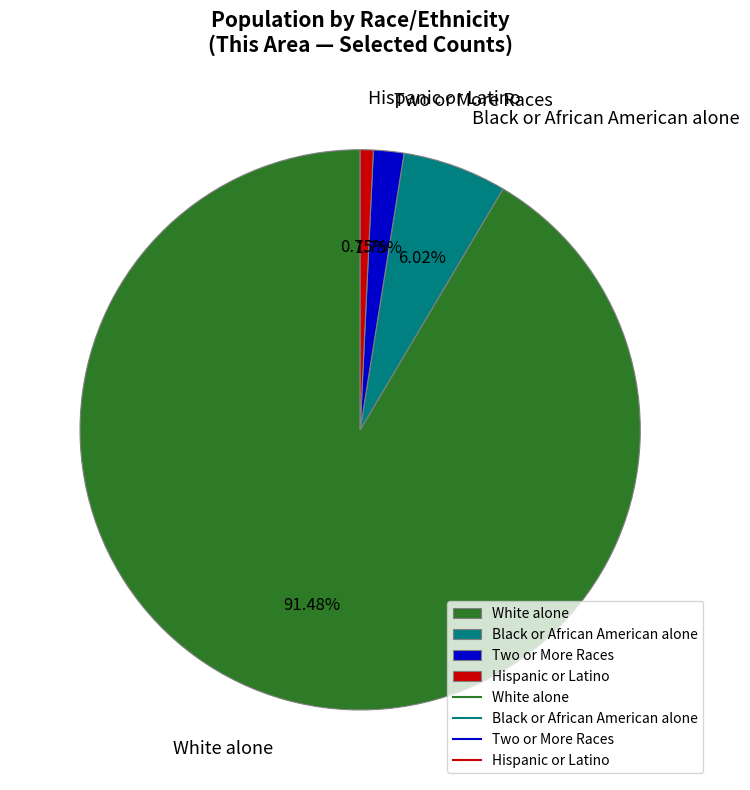

Rank the categories by value from lowest to highest.

Hispanic or Latino, Two or More Races, Black or African American alone, White alone